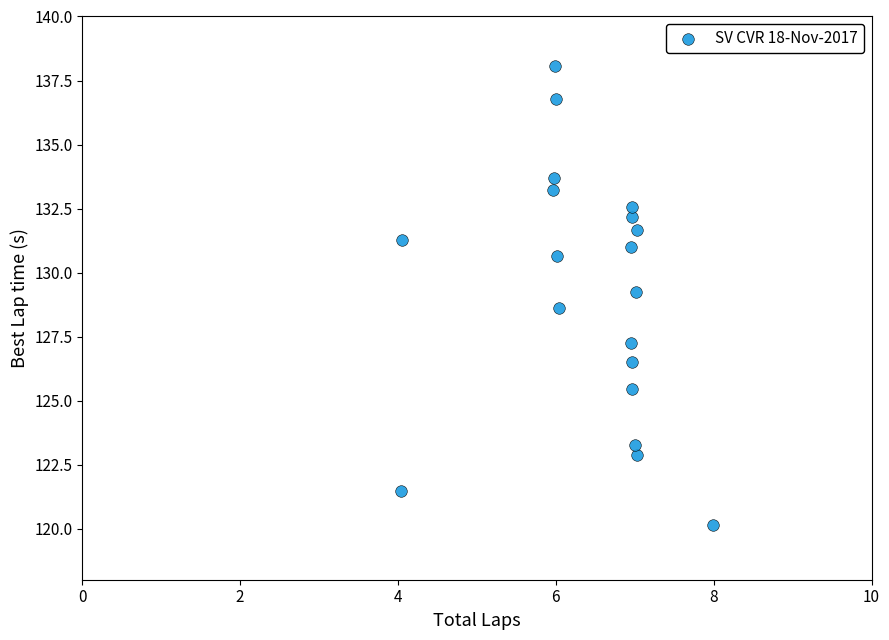

What is the range of Y values (max minus min)?

17.9